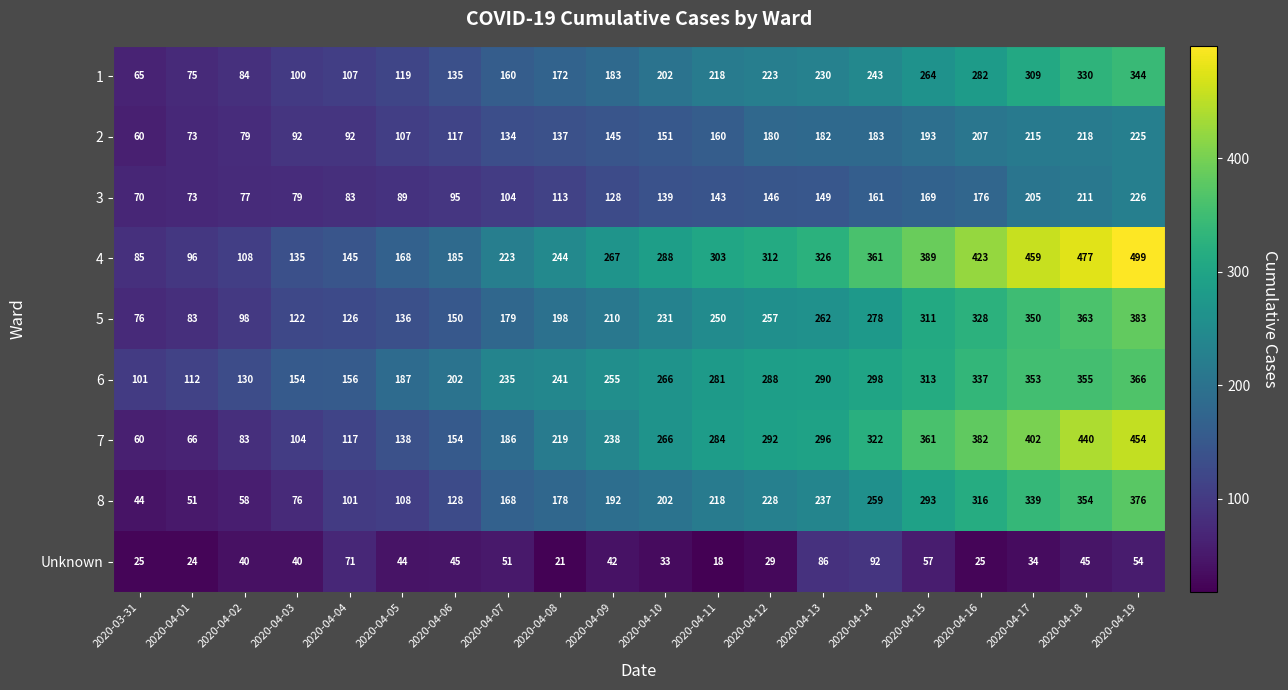

What is the sum of all 1 values?

3845